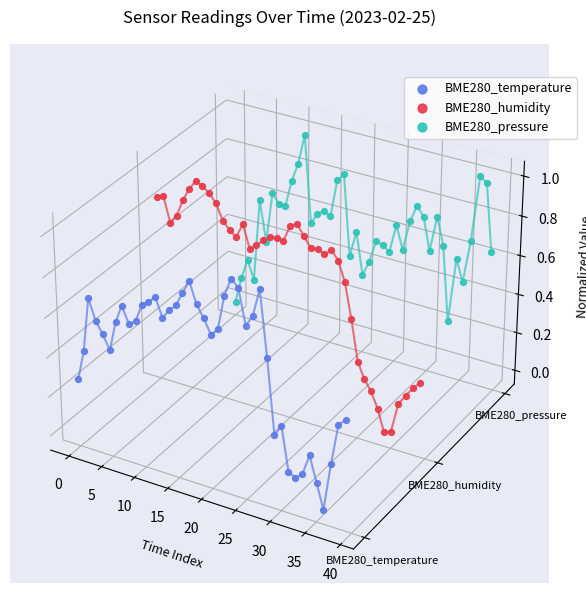

At how many categories does at least one series exceed 0?

39